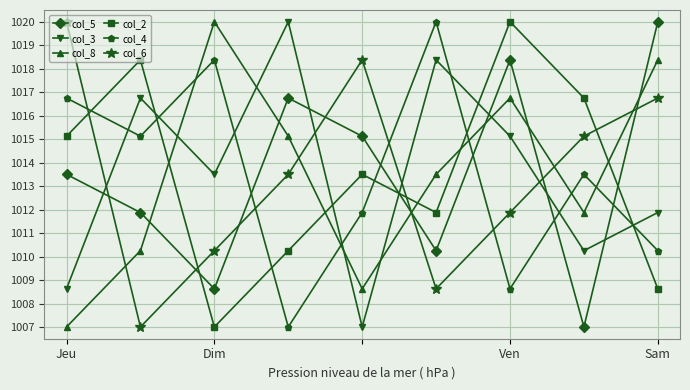

What is the minimum value for col_5?

1007.0